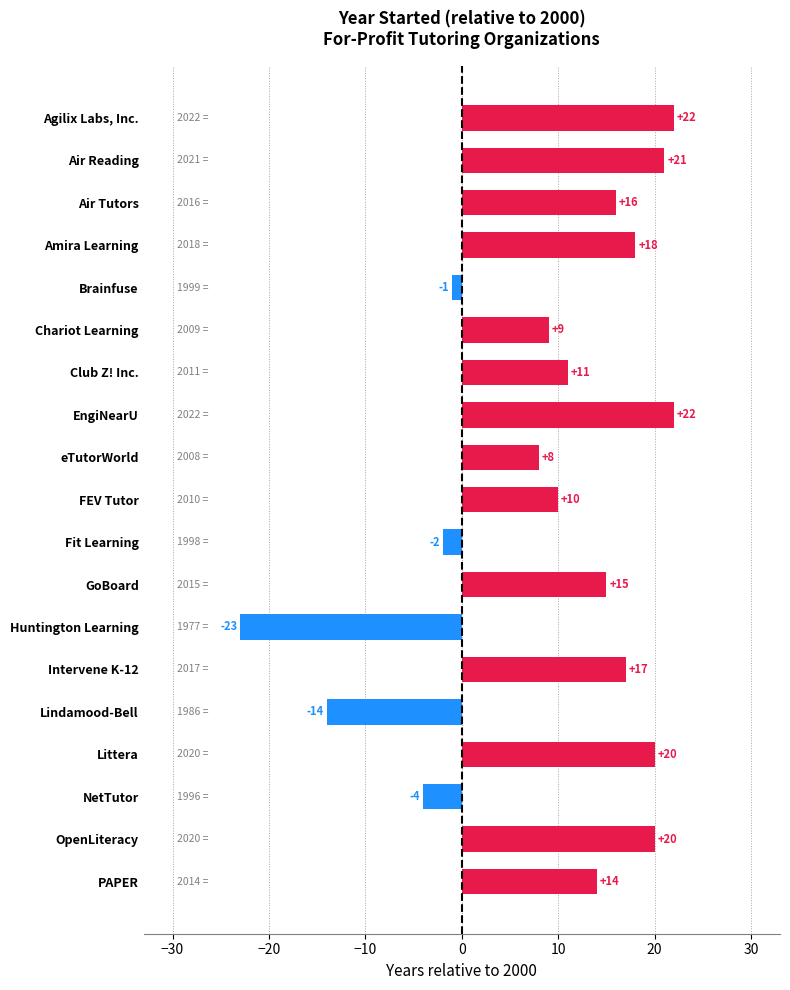

How many negative values are there?

5